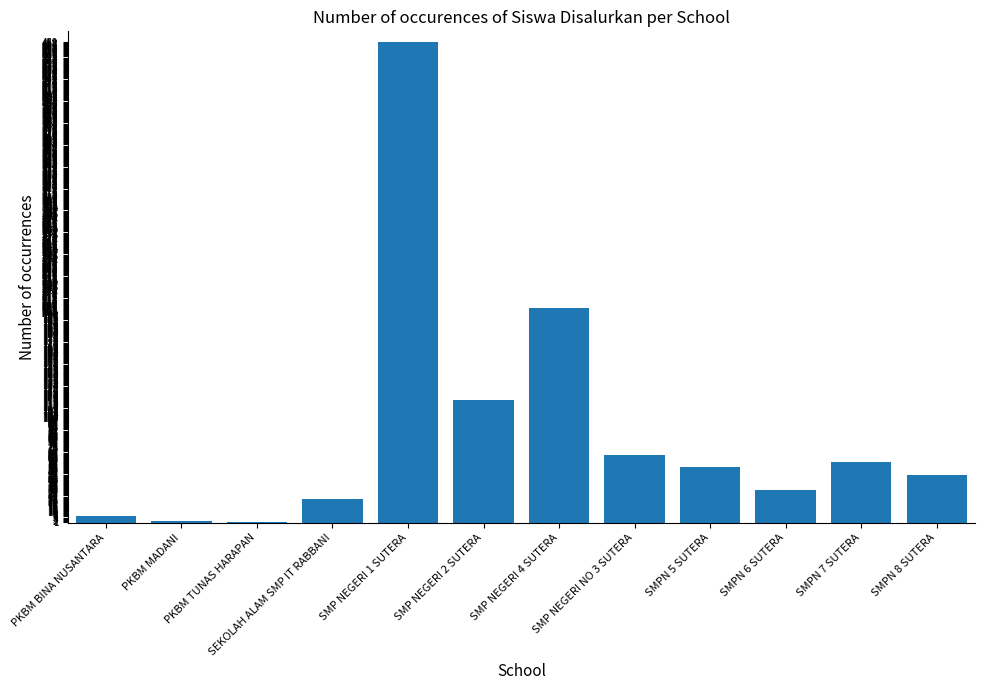

Which has a higher value, SEKOLAH ALAM SMP IT RABBANI or PKBM MADANI?

SEKOLAH ALAM SMP IT RABBANI